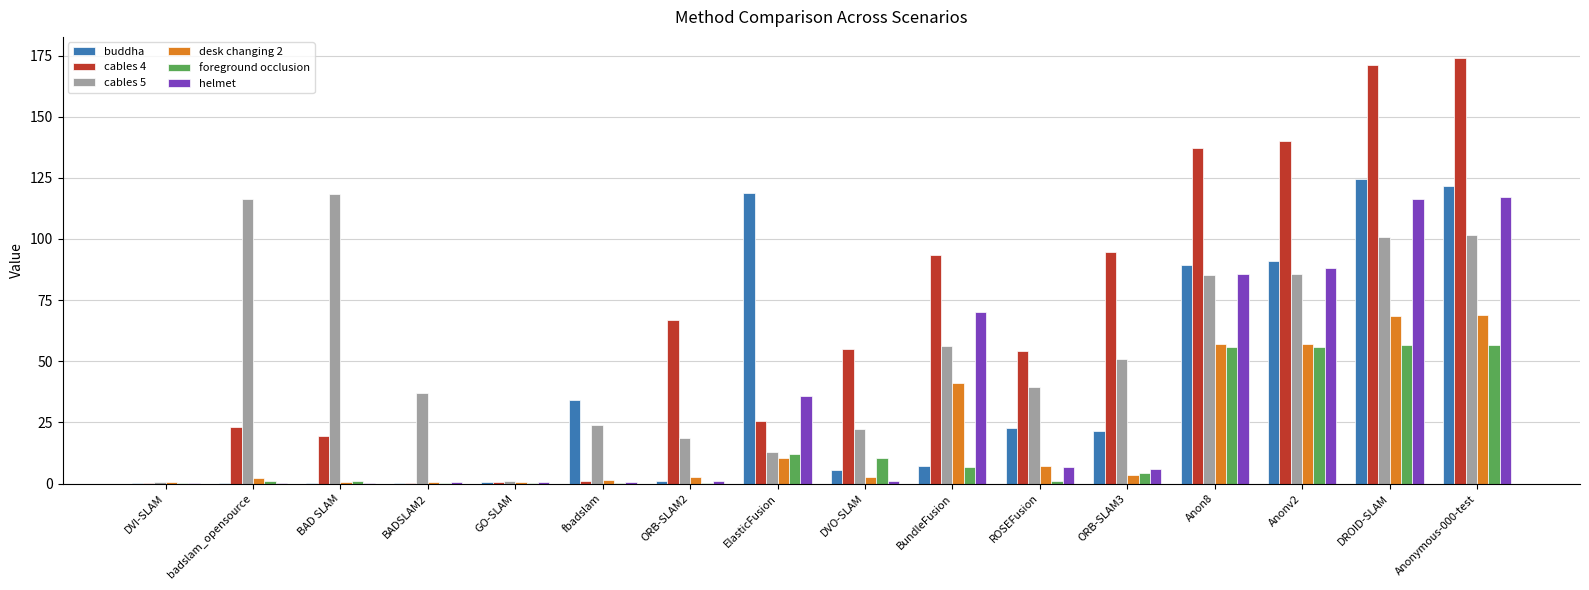

How many values in the buddha series exceed 21?

8